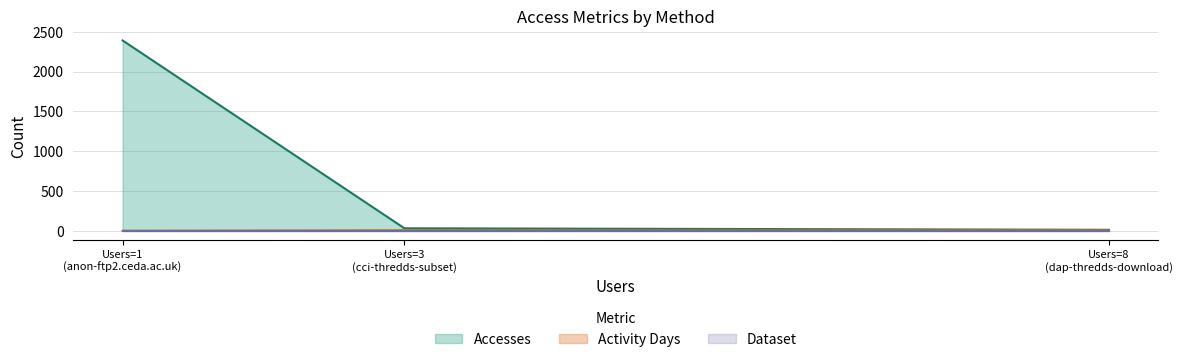

Which series has the largest total across all categories?

Accesses